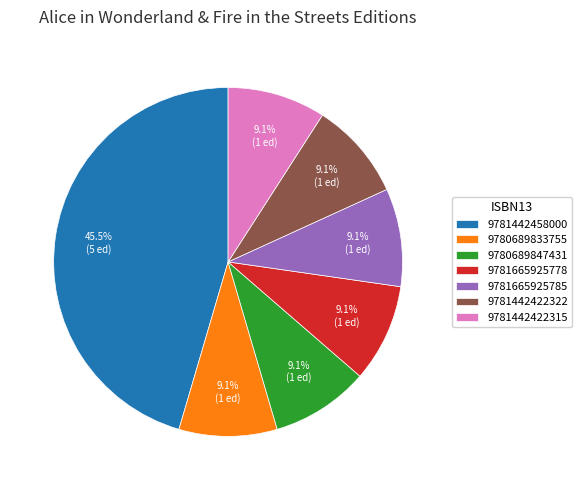

How many slices are in this pie chart?

7